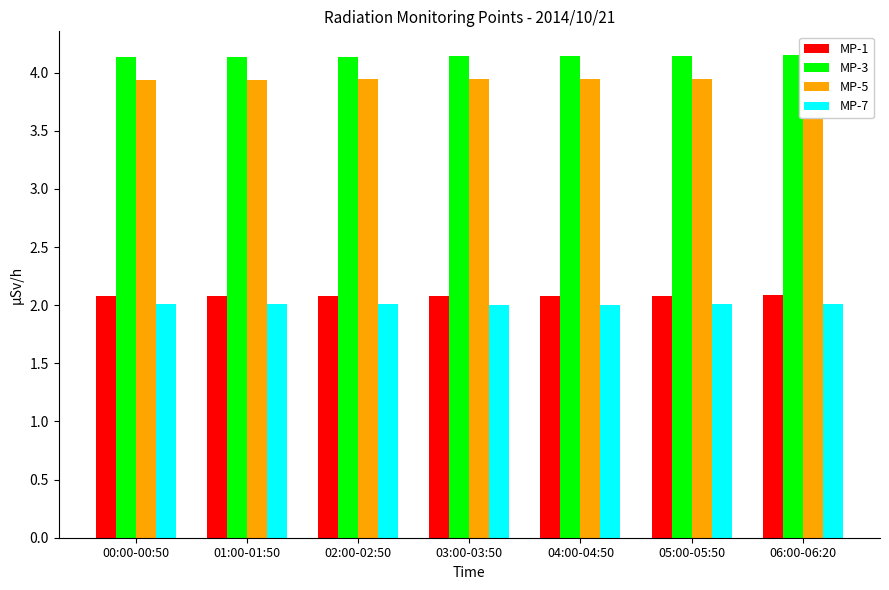

The MP-7 series shows 2.8 at 04:00-04:50. True or false?

False